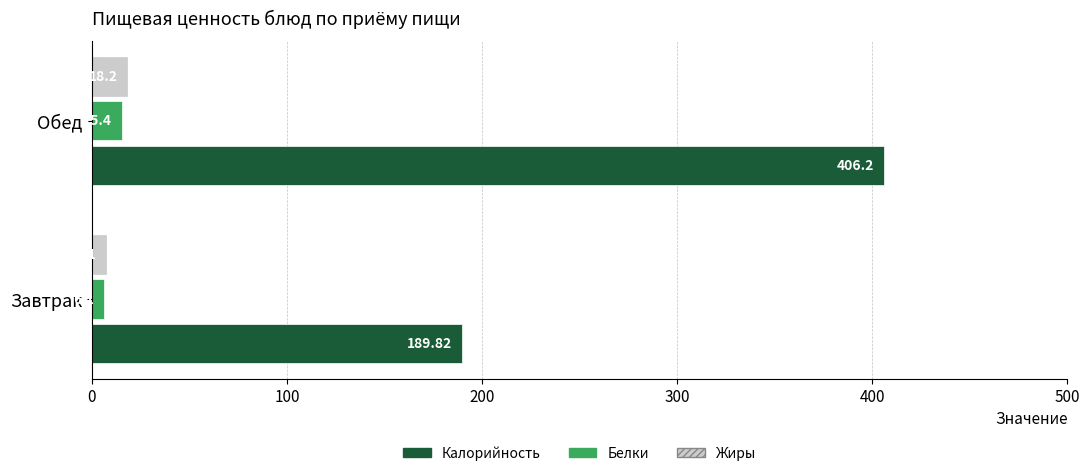

What is the difference between the highest and lowest values at Завтрак?

183.7